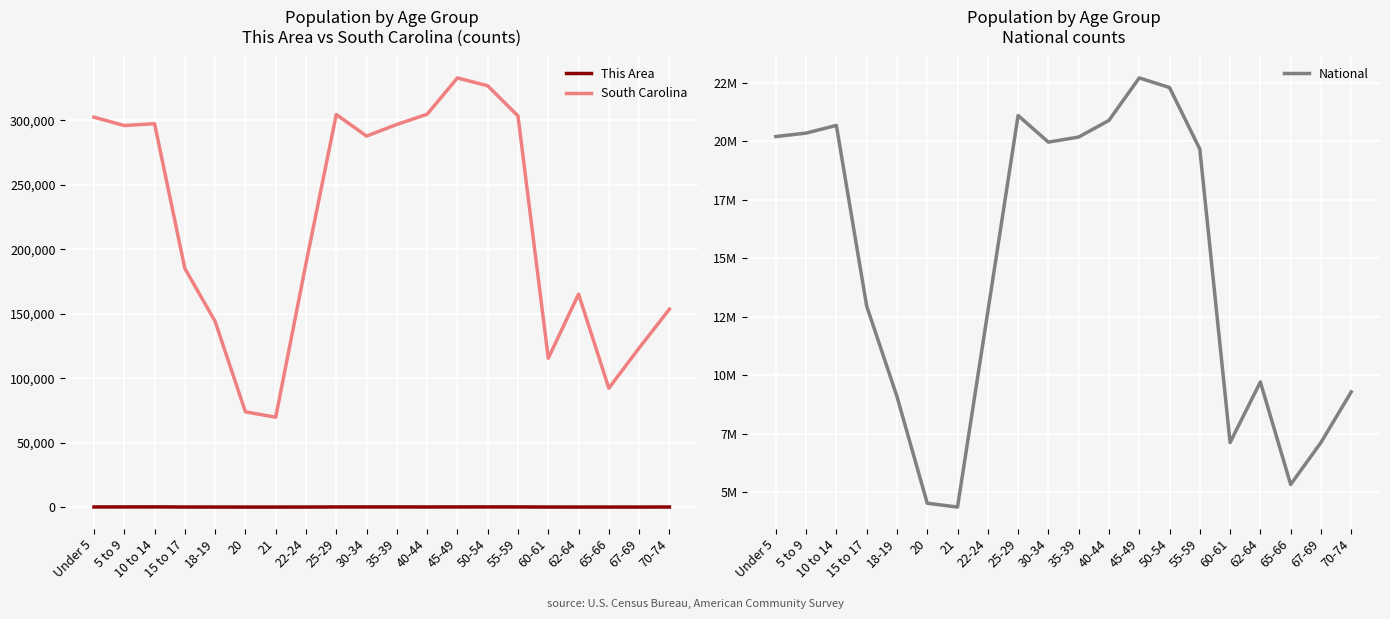

How many values in the This Area series are below 80?

10